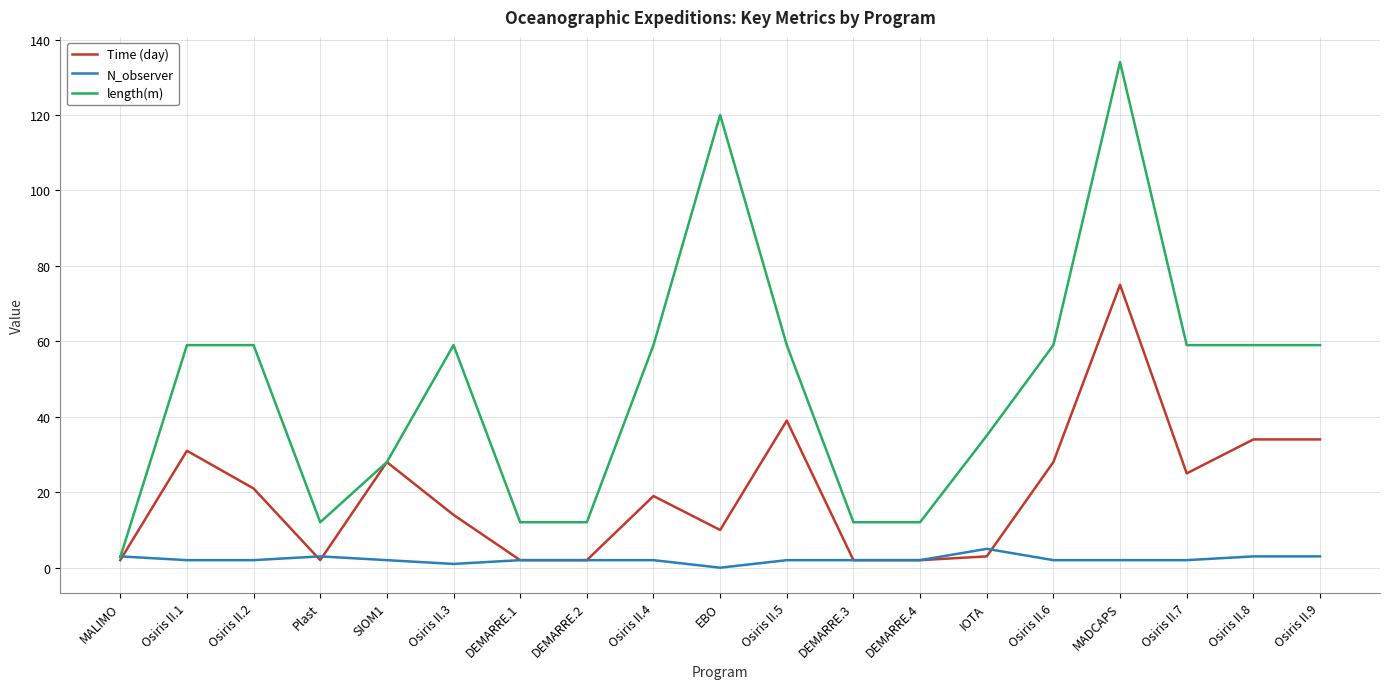

What are all the series names shown in the legend?

Time (day), N_observer, length(m)